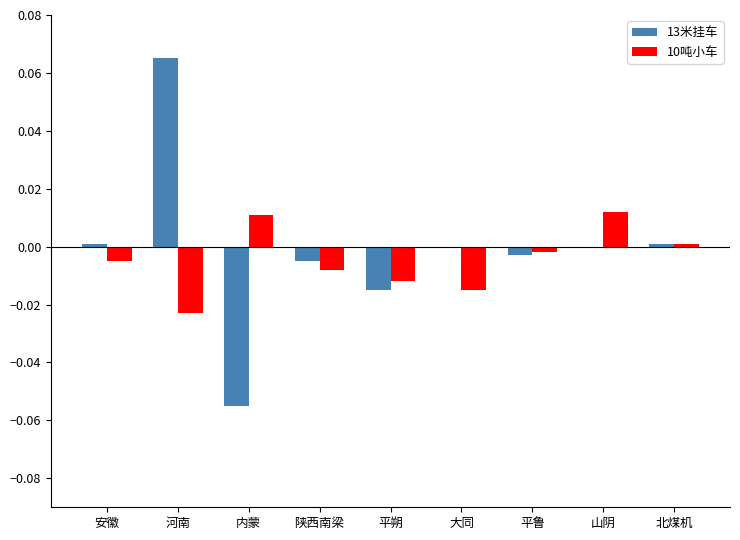

Is it true that 13米挂车 equals -0.0 at 平朔?

True